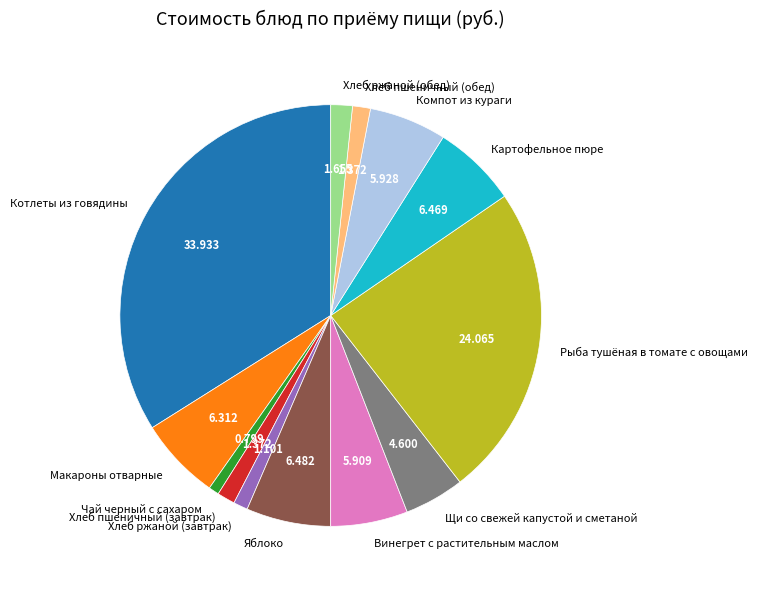

What is the largest slice in the pie chart?

Котлеты из говядины